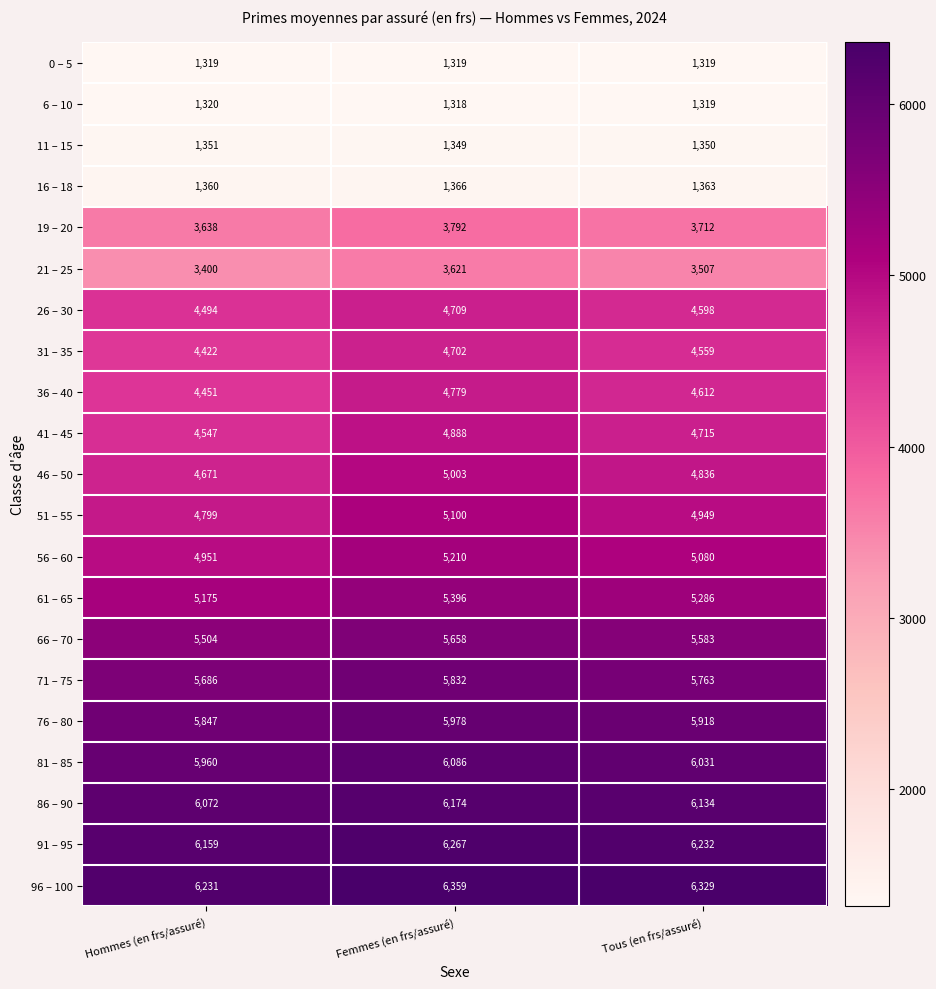

Is it true that 96 – 100 equals 2212 at Tous (en frs/assuré)?

False